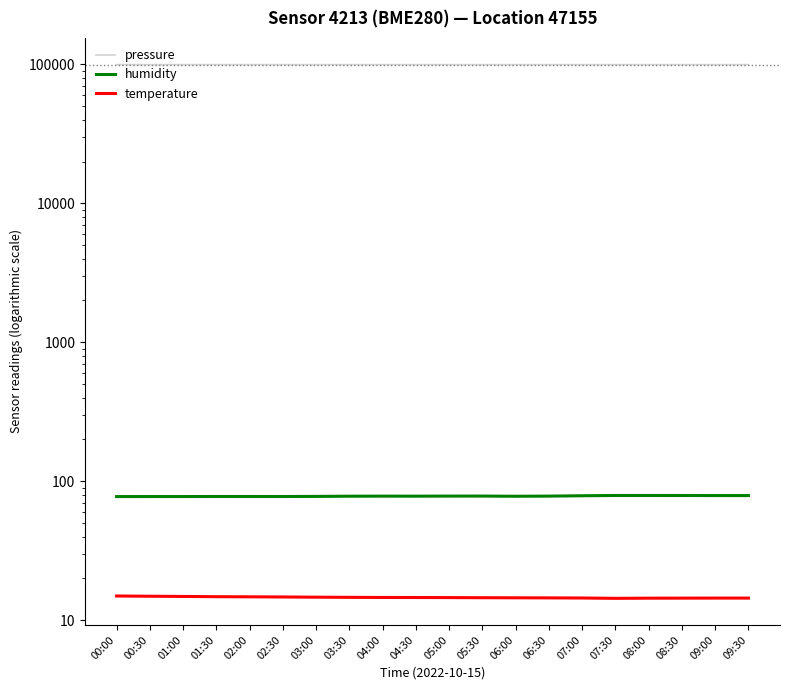

The temperature series shows 6.3 at 09:00. True or false?

False